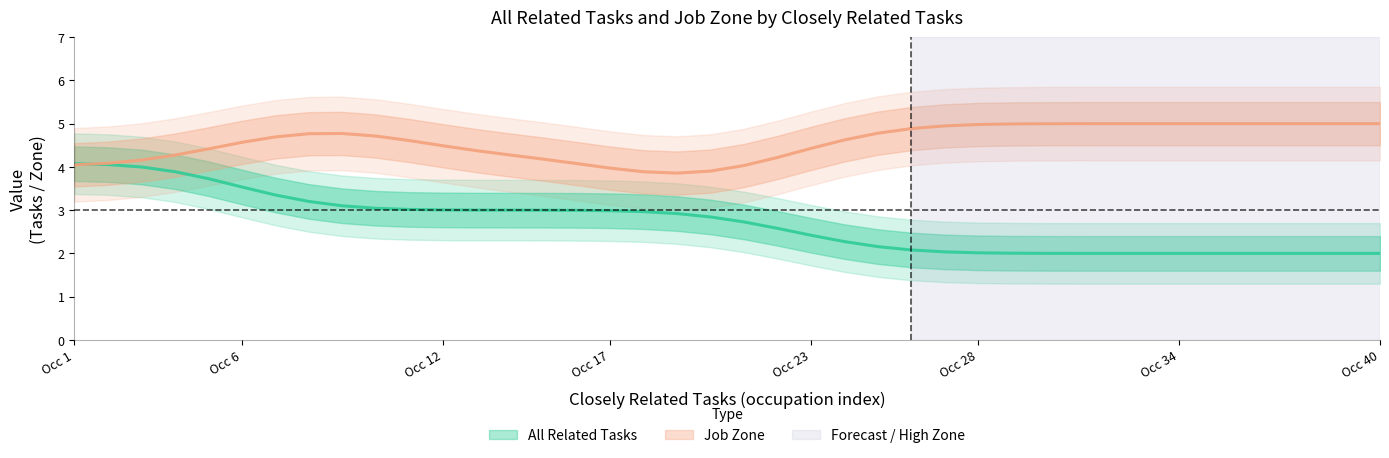

The All Related Tasks series shows 2 at 32. True or false?

True